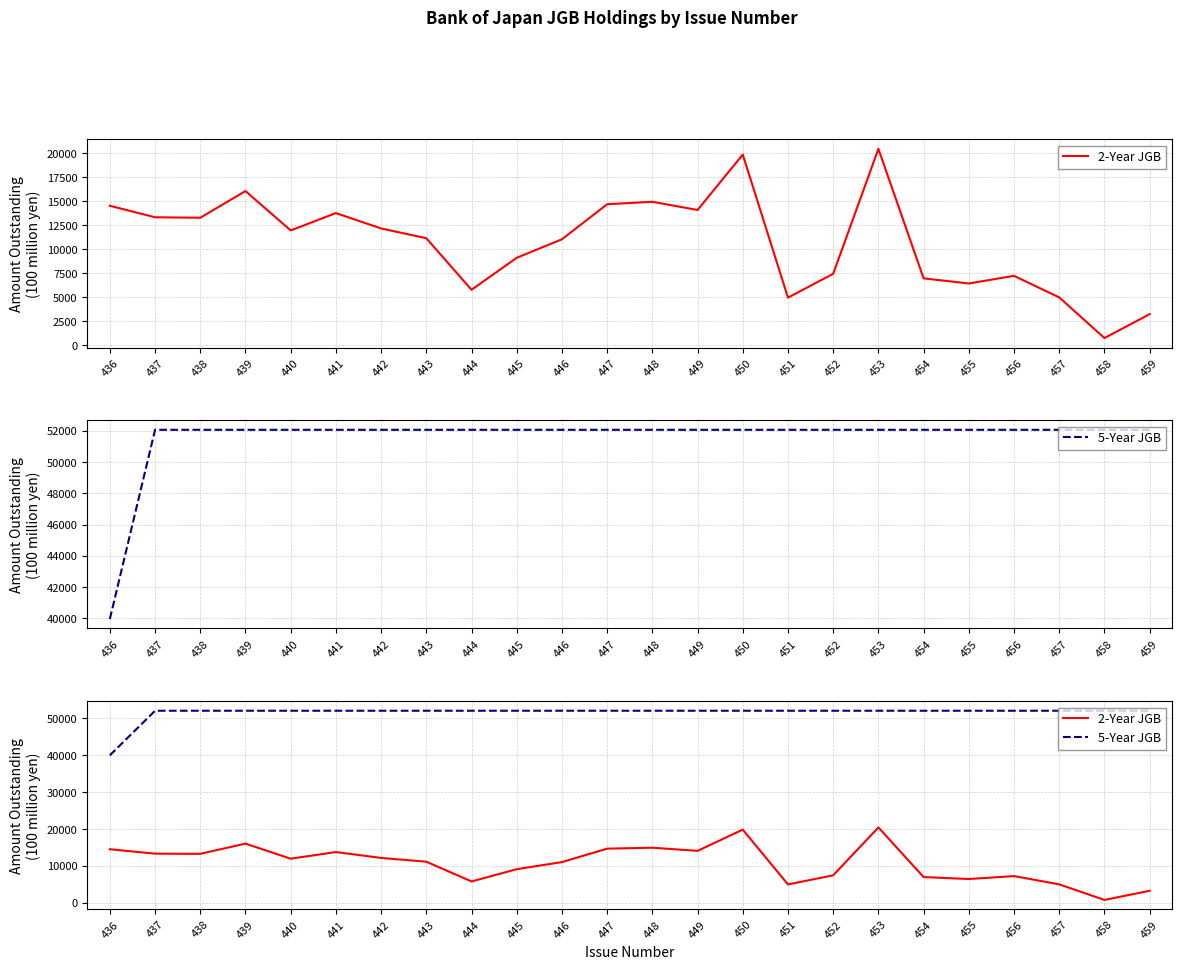

Reading right to left, list all the values displayed in this chart.

2-Year JGB: 3250	768	4991	7229	6437	6967	20421	7440	4968	19826	14072	14924	14668	11027	9103	5780	11136	12153	13748	11948	16038	13265	13313	14506
5-Year JGB: 52052	52052	52052	52052	52052	52052	52052	52052	52052	52052	52052	52052	52052	52052	52052	52052	52052	52052	52052	52052	52052	52052	52052	39967